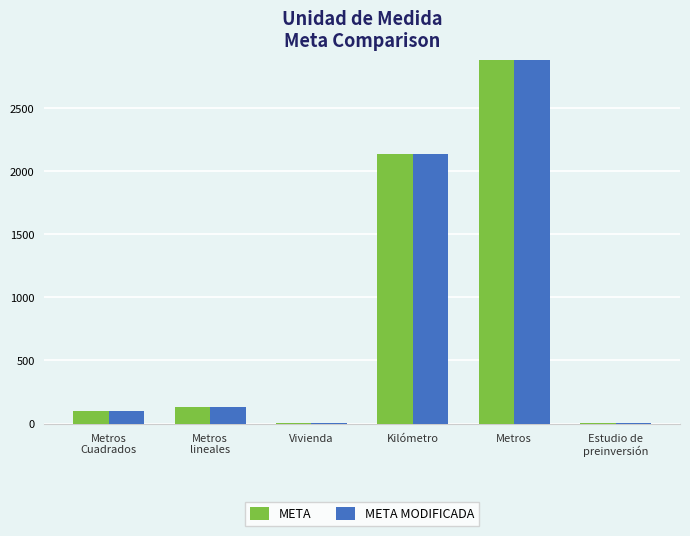

What is the difference between the second highest and minimum values in the META series?

2137